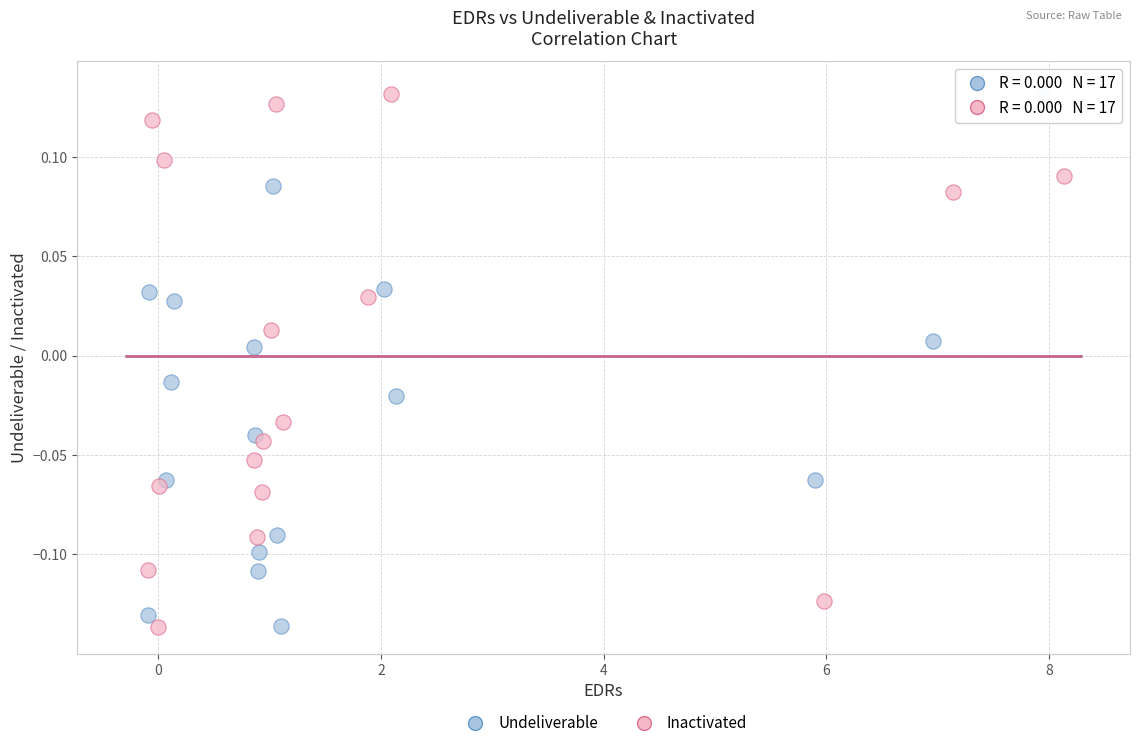

What are all the series names shown in the legend?

Undeliverable, Inactivated